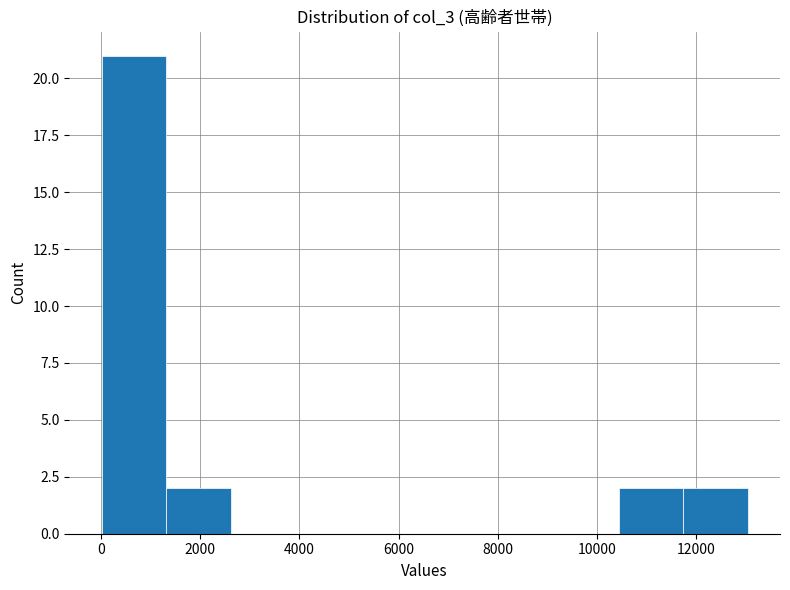

Reading left to right, list every bar in this chart as the range it spans on the x-axis followed by its height. Neither the bar edges nor the heights are printed on the chart, so give them approximately, as read against the axes.

0 to 1400: 21
1400 to 2600: 2
2600 to 4000: 0
4000 to 5200: 0
5200 to 6600: 0
6600 to 7800: 0
7800 to 9200: 0
9200 to 10400: 0
10400 to 11800: 2
11800 to 13000: 2